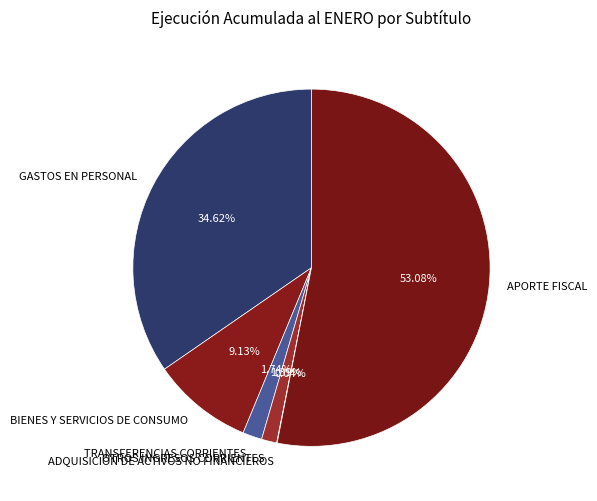

What is the largest slice in the pie chart?

APORTE FISCAL